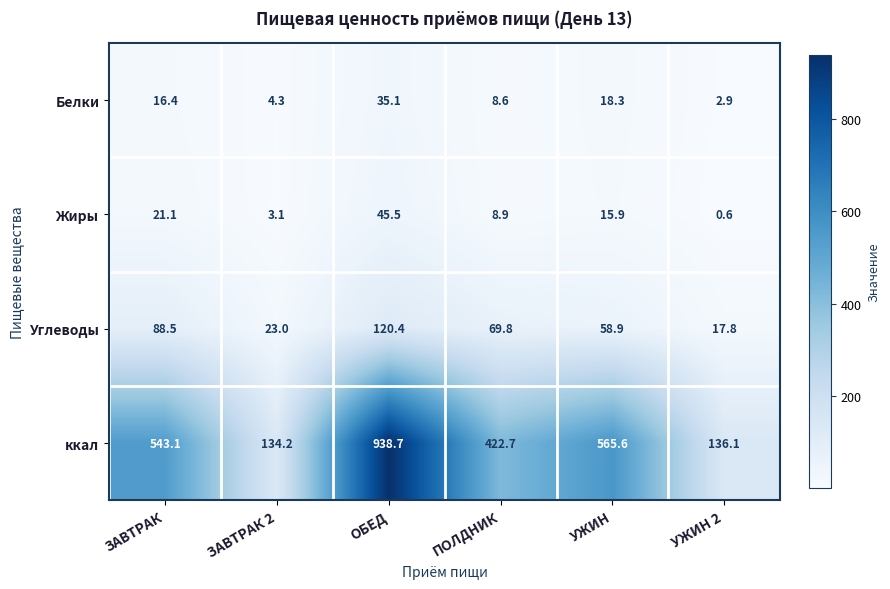

At which category is the sum across all series the highest?

ОБЕД